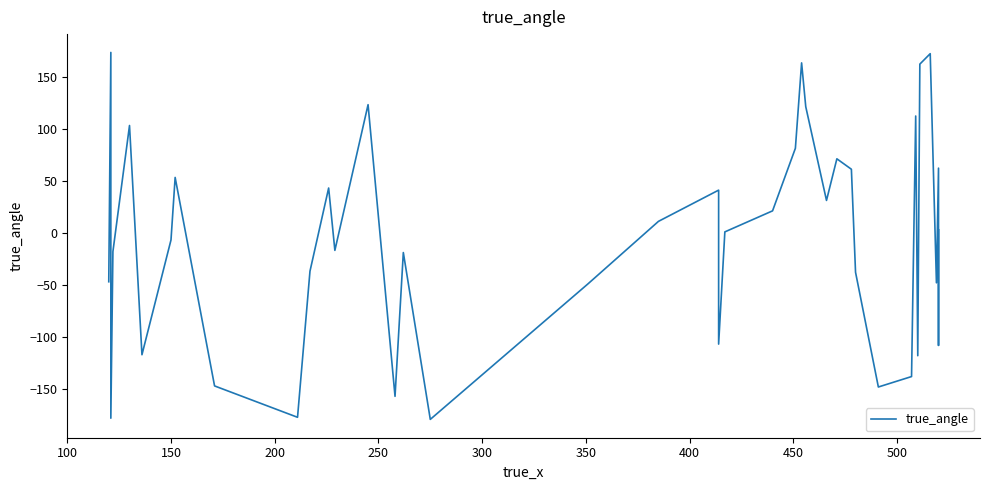

Is it true that the value at 16 is -102.8?

False